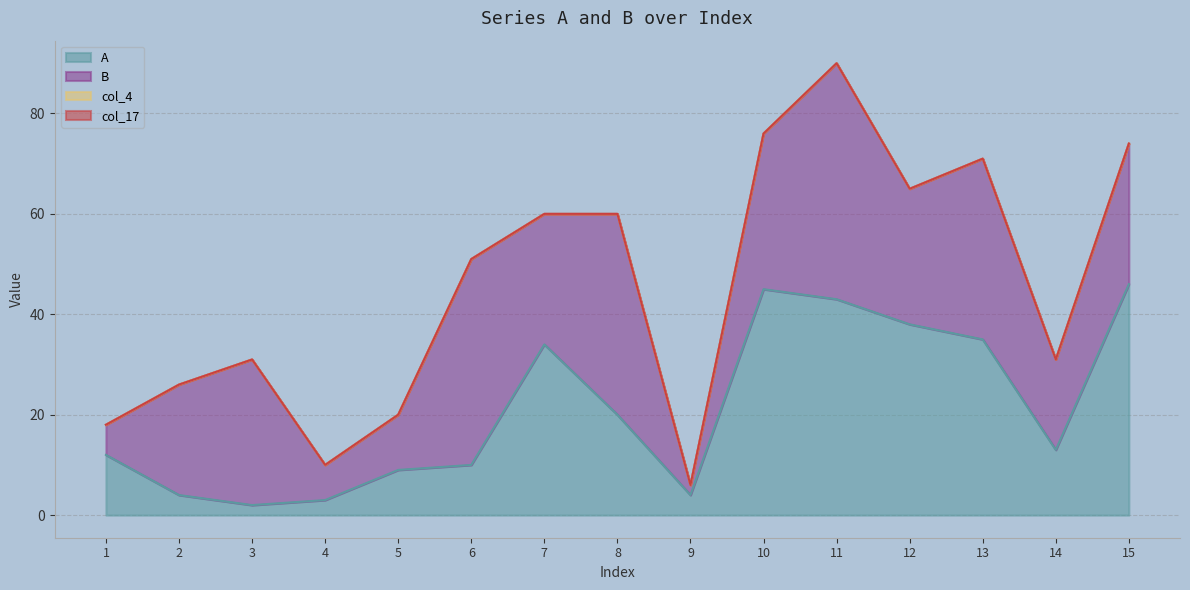

Where is A nearest to the value 24?

8